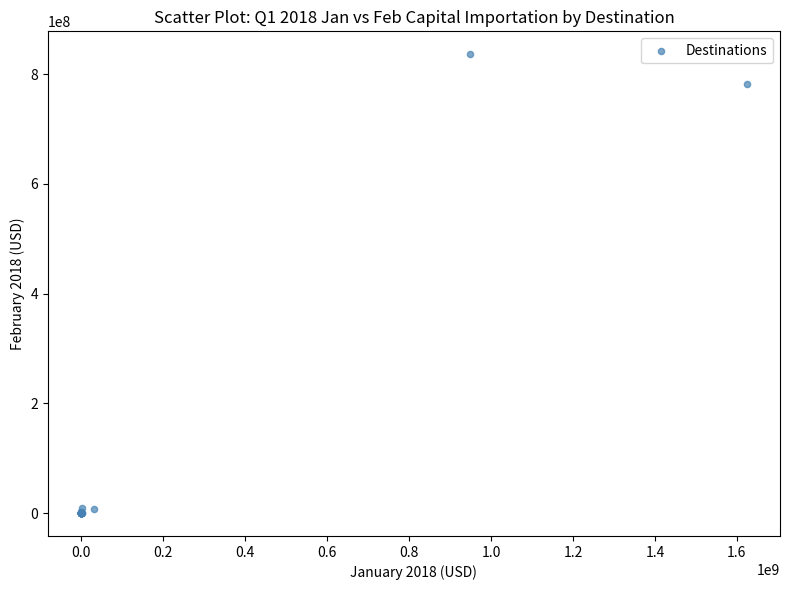

What Y value in the scatter plot is closest to 418216187?

782211277.4